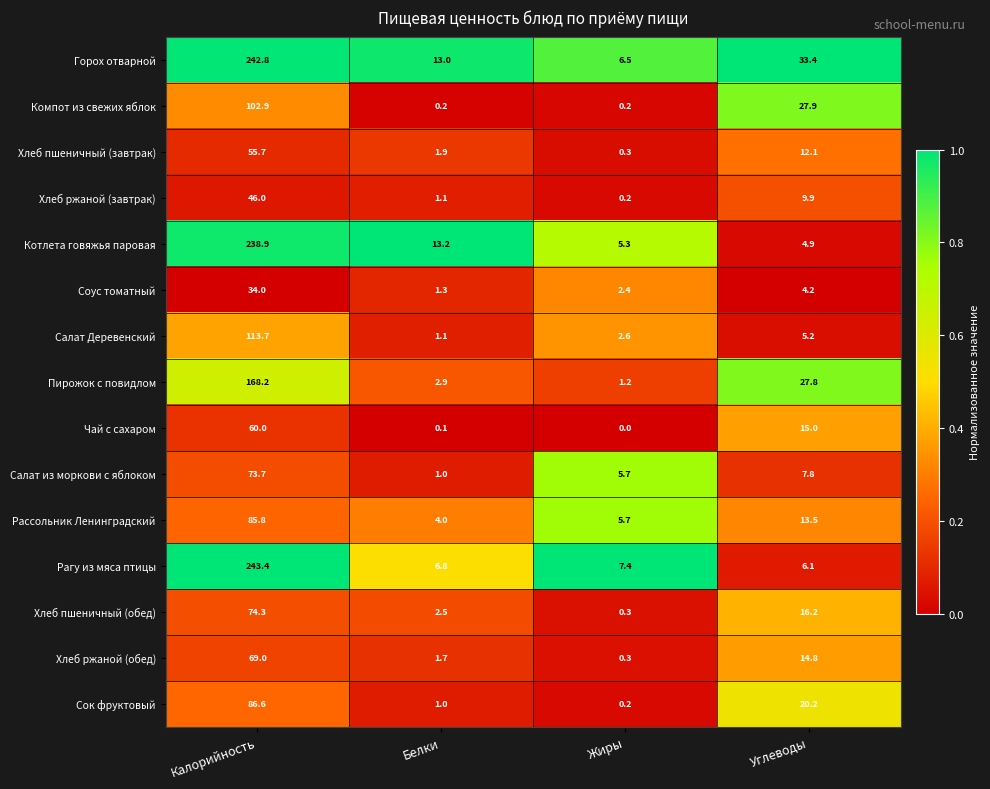

At Углеводы, list the series in order from smallest to largest.

Соус томатный, Котлета говяжья паровая, Салат Деревенский, Рагу из мяса птицы, Салат из моркови с яблоком, Хлеб ржаной (завтрак), Хлеб пшеничный (завтрак), Рассольник Ленинградский, Хлеб ржаной (обед), Чай с сахаром, Хлеб пшеничный (обед), Сок фруктовый, Пирожок с повидлом, Компот из свежих яблок, Горох отварной